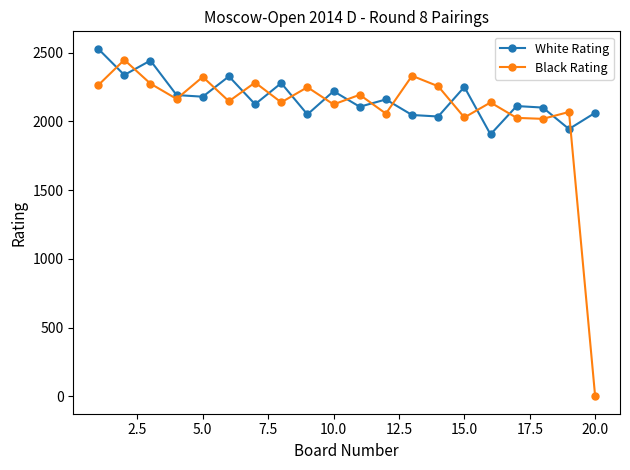

Which series ends up on top after the final intersection of Black Rating and White Rating?

White Rating